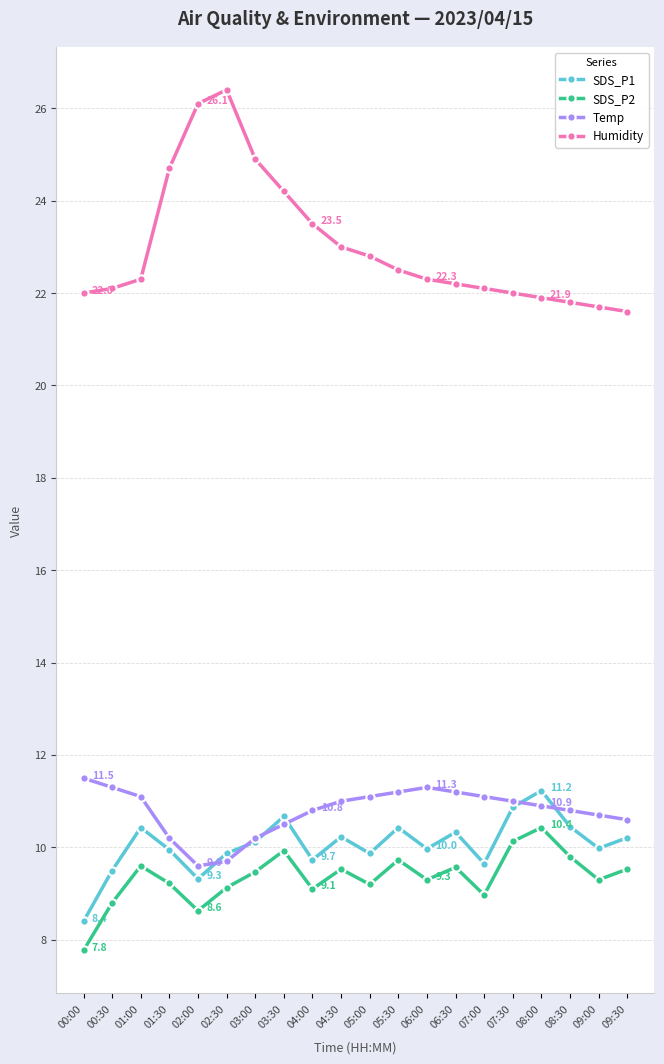

What is the value of the SDS_P1 point at the 20th from the left?

10.2